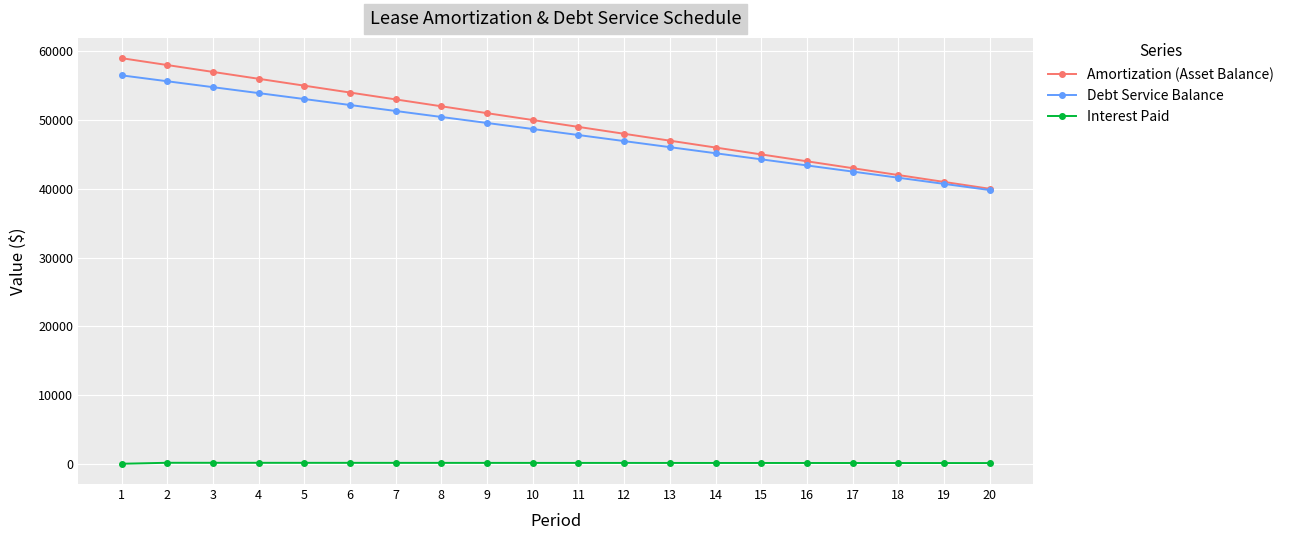

True or false: Interest Paid and Amortization (Asset Balance) cross at least once.

False